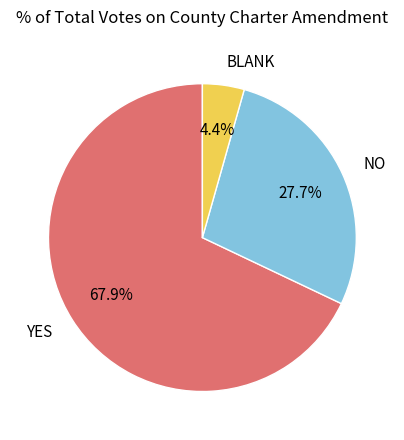

Rank the categories by value from highest to lowest.

YES, NO, BLANK